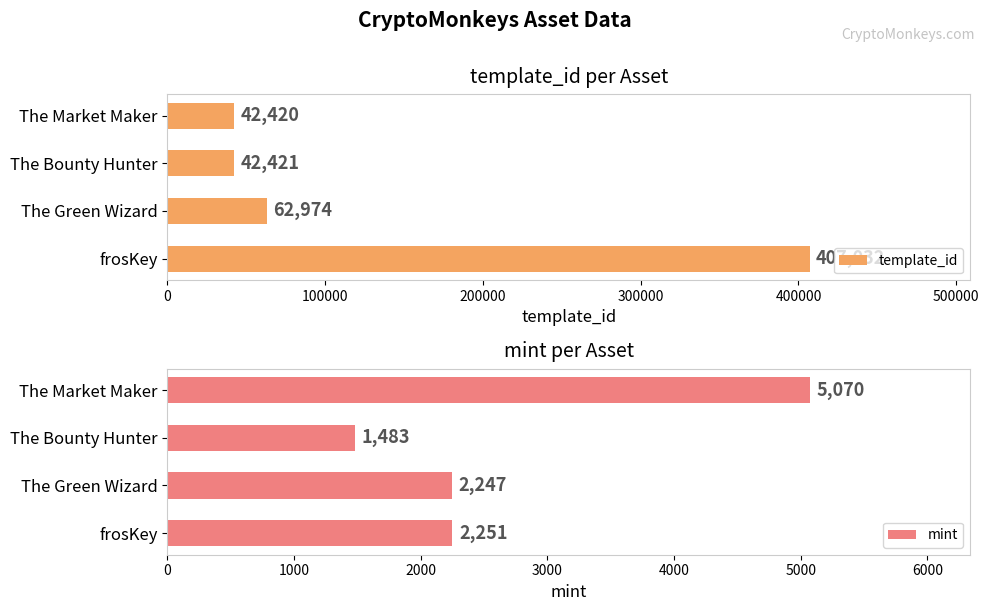

Which series has the widest spread of values?

template_id